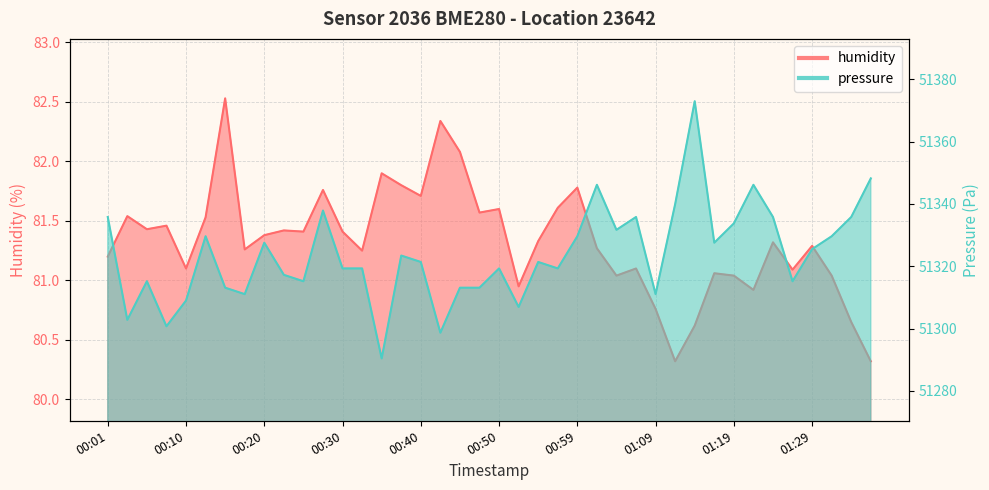

What is the label of the 34th point from the left?

01:22